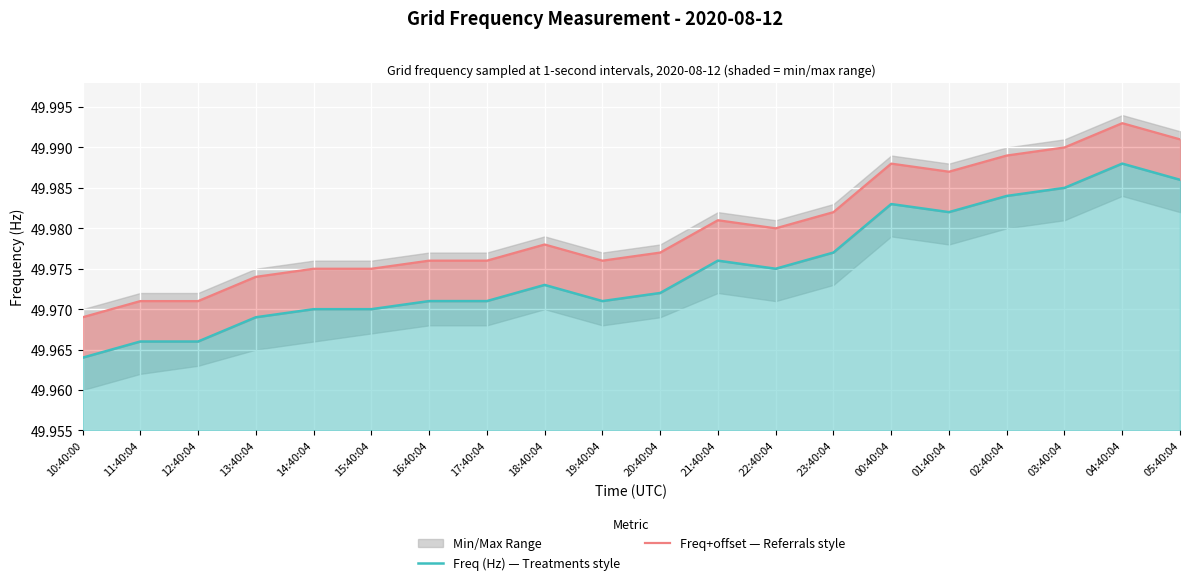

What value does the Freq (Hz) — Treatments style series have at 19:40:04?

50.0